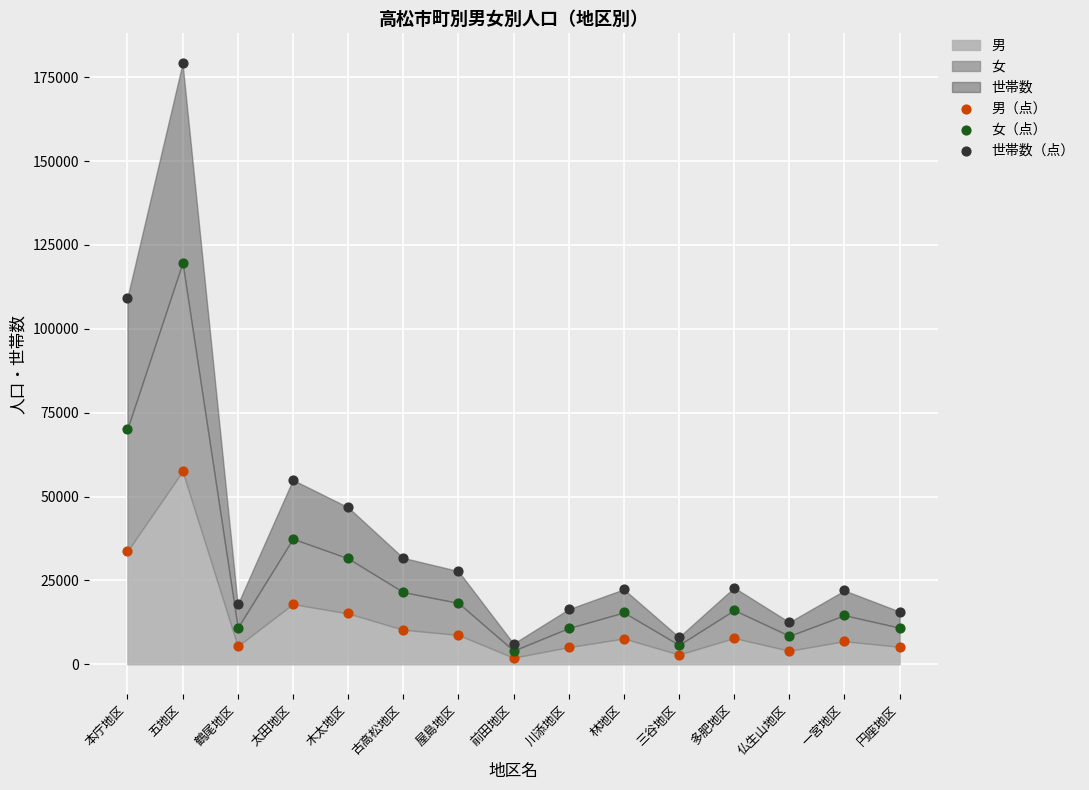

Across all data points, what is the range of Y values (max minus min)?

177165